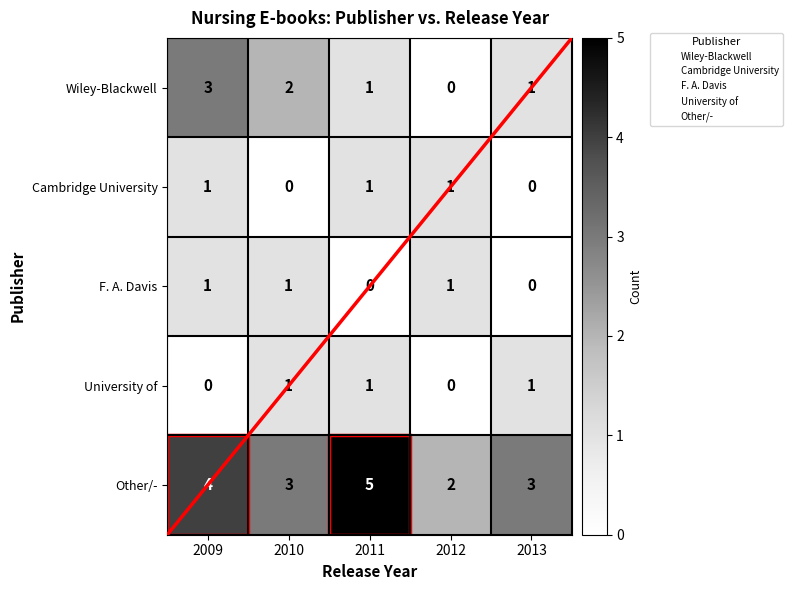

Where does the Other/- series first go above 3?

2009